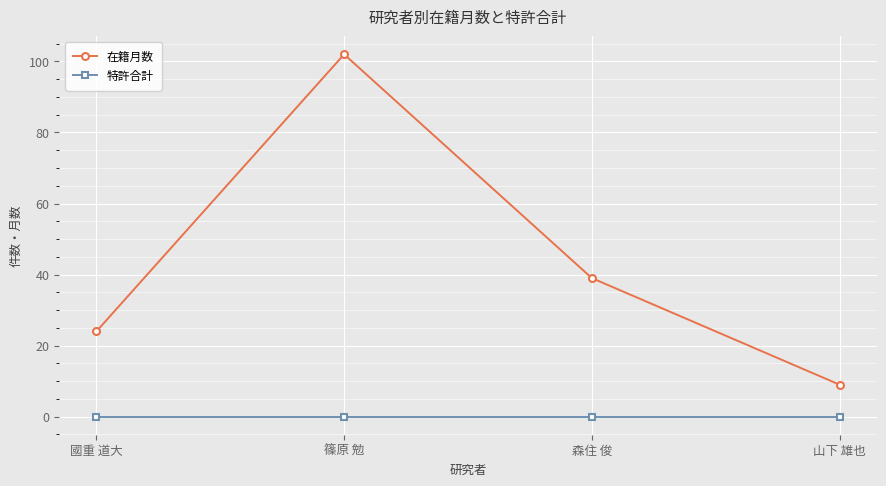

Reading right to left, extract all data points from this chart.

在籍月数: 山下 雄也=9	森住 俊=39	篠原 勉=102	國重 道大=24
特許合計: 山下 雄也=0	森住 俊=0	篠原 勉=0	國重 道大=0